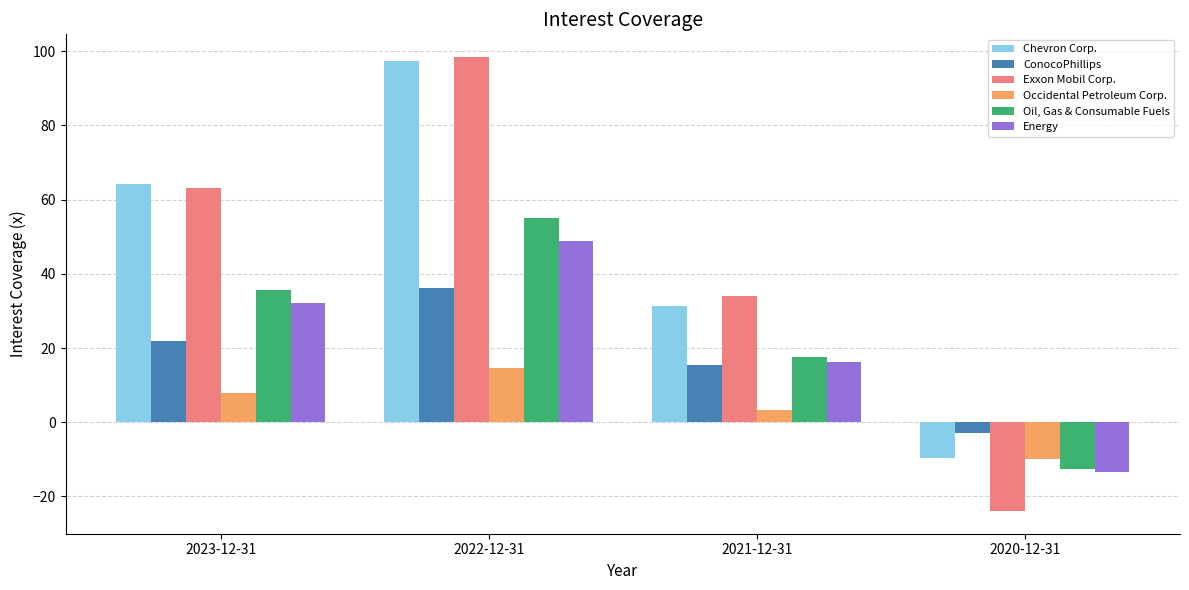

At which category does the chart reach its peak across all series?

2022-12-31